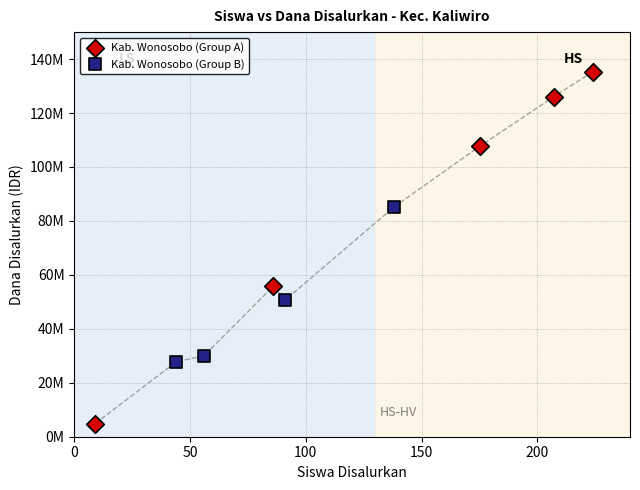

What are all the series names shown in the legend?

Kab. Wonosobo (Group A), Kab. Wonosobo (Group B)